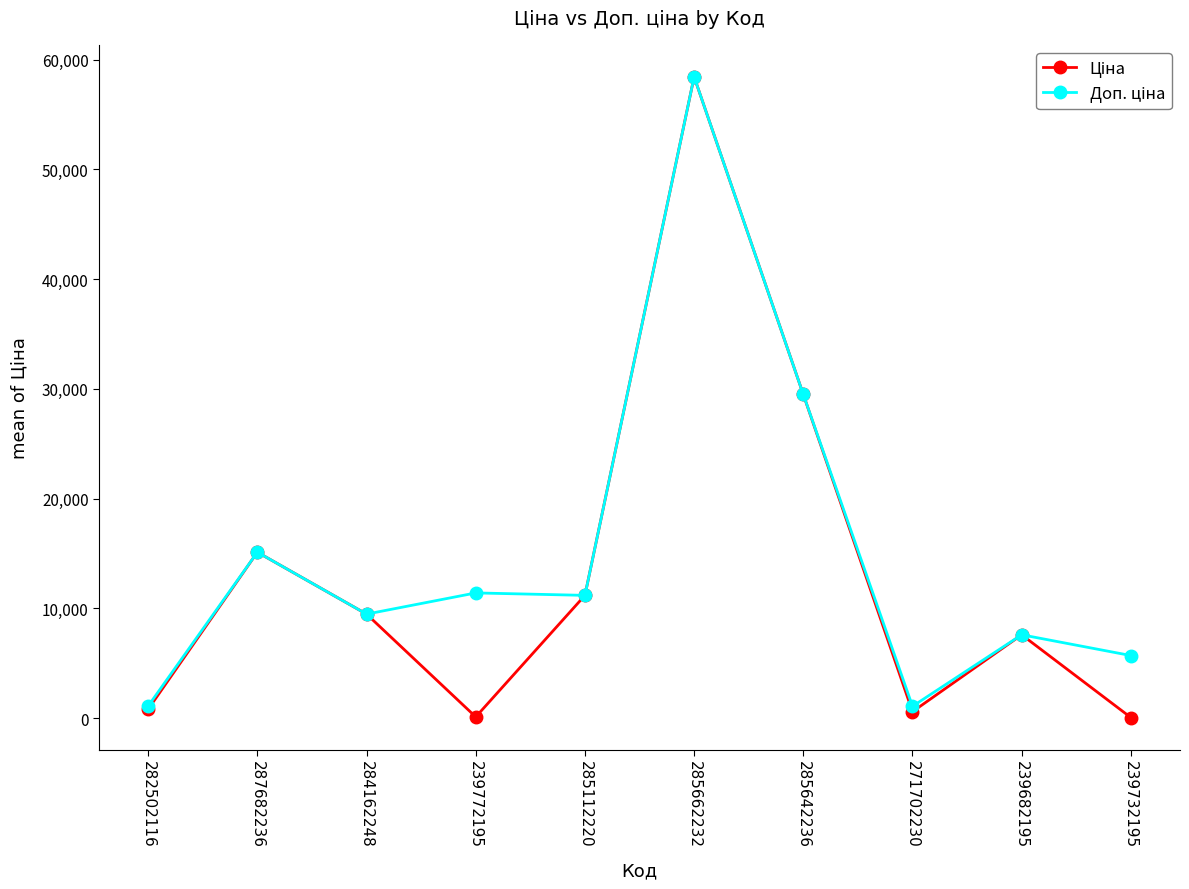

At which category does the chart reach its peak across all series?

285662232